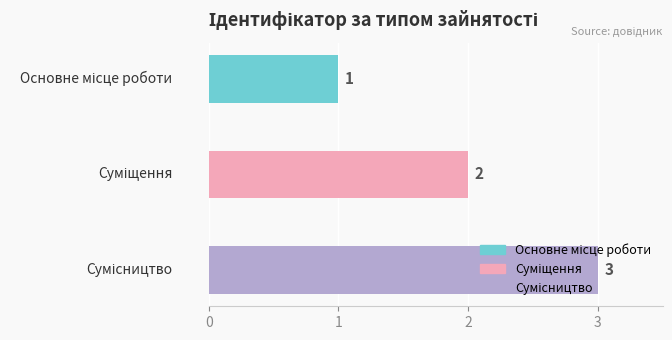

What is the label of the 3rd bar from the left?

Сумісництво